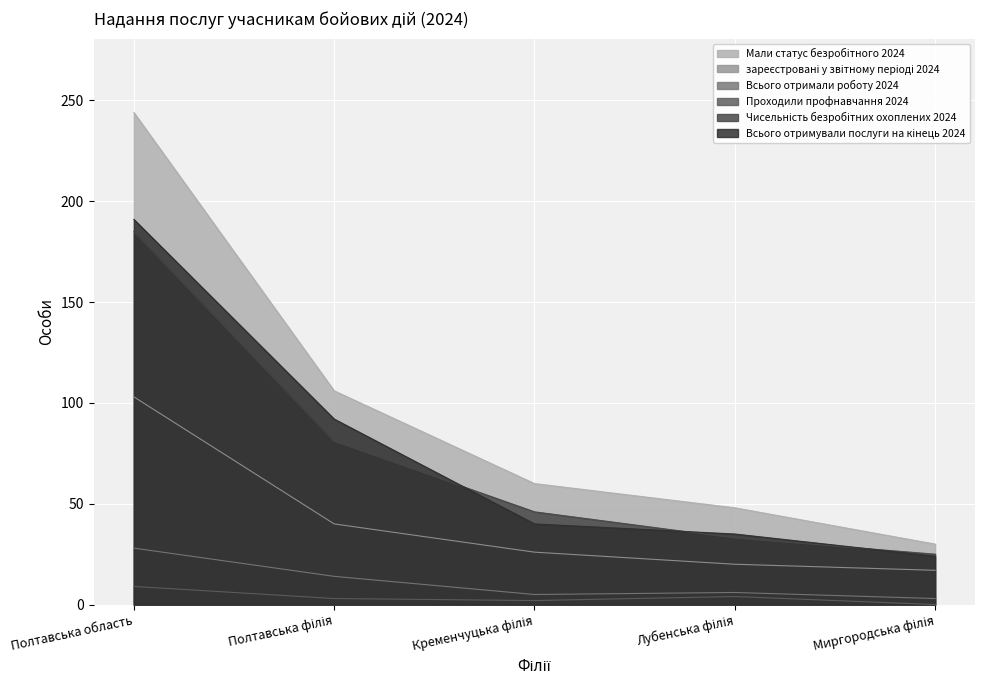

At Миргородська філія, list the series in order from largest to smallest.

Мали статус безробітного 2024, Чисельність безробітних охоплених 2024, Всього отримували послуги на кінець 2024, зареєстровані у звітному періоді 2024, Всього отримали роботу 2024, Проходили профнавчання 2024